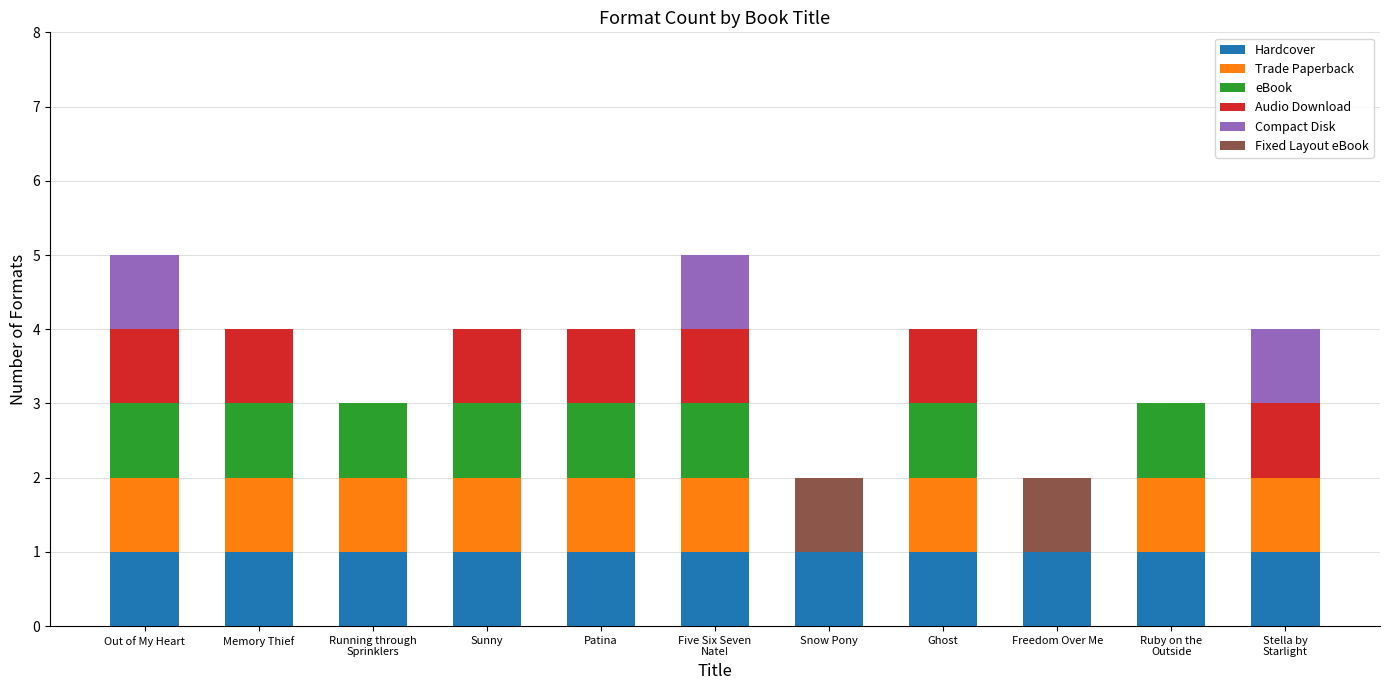

What is the total value across all series at Sunny?

4